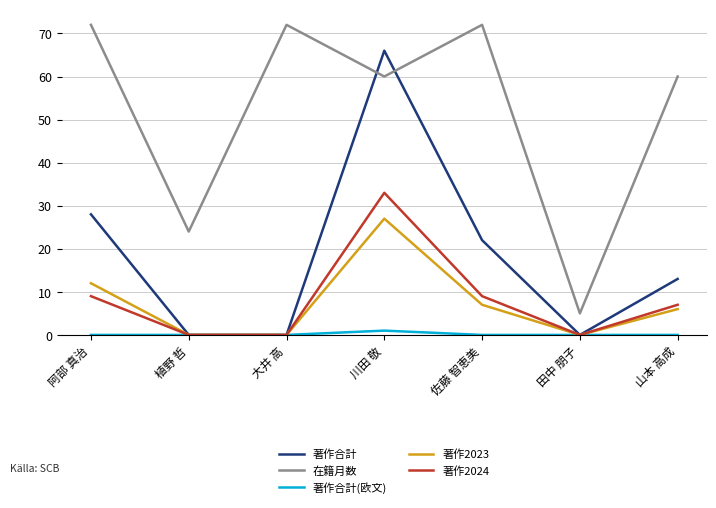

Is it true that 著作2024 equals 0 at 田中 朋子?

True